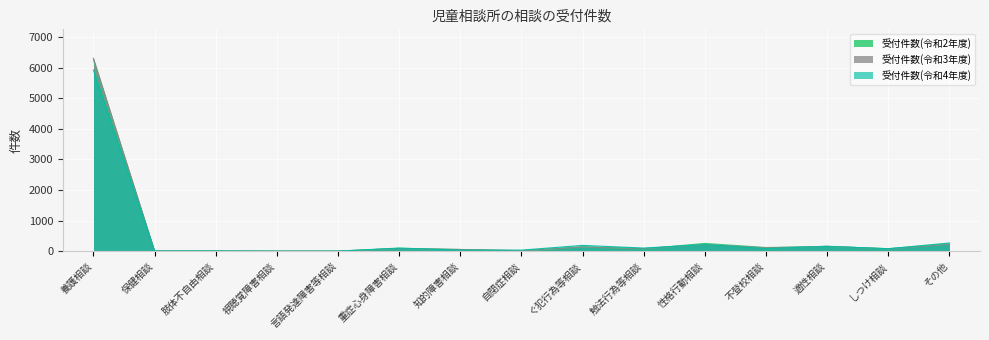

What is the approximate value of 受付件数(令和2年度) at 適性相談, to the nearest 100?

200